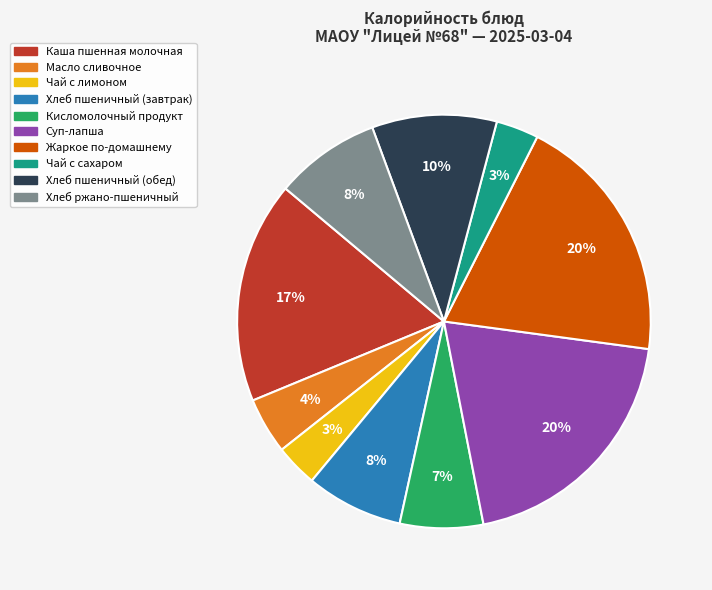

How many slices are in this pie chart?

10